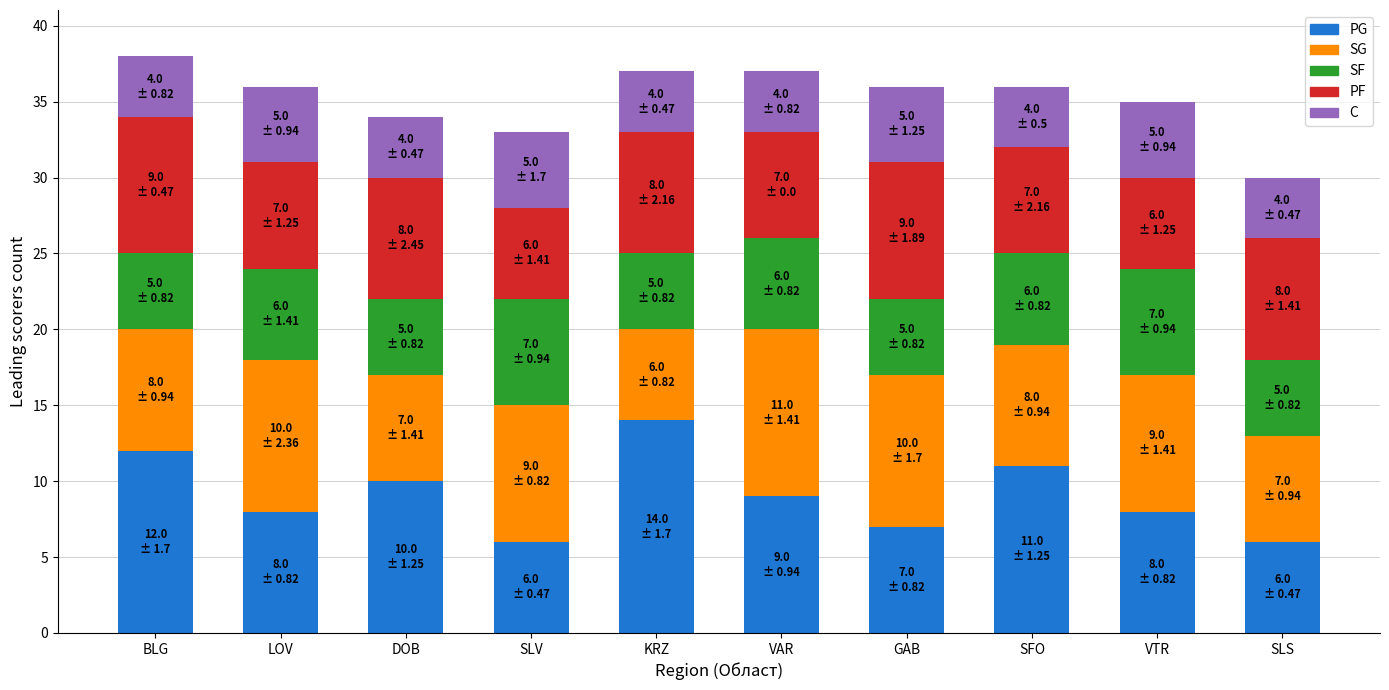

What is the maximum value for PG?

14